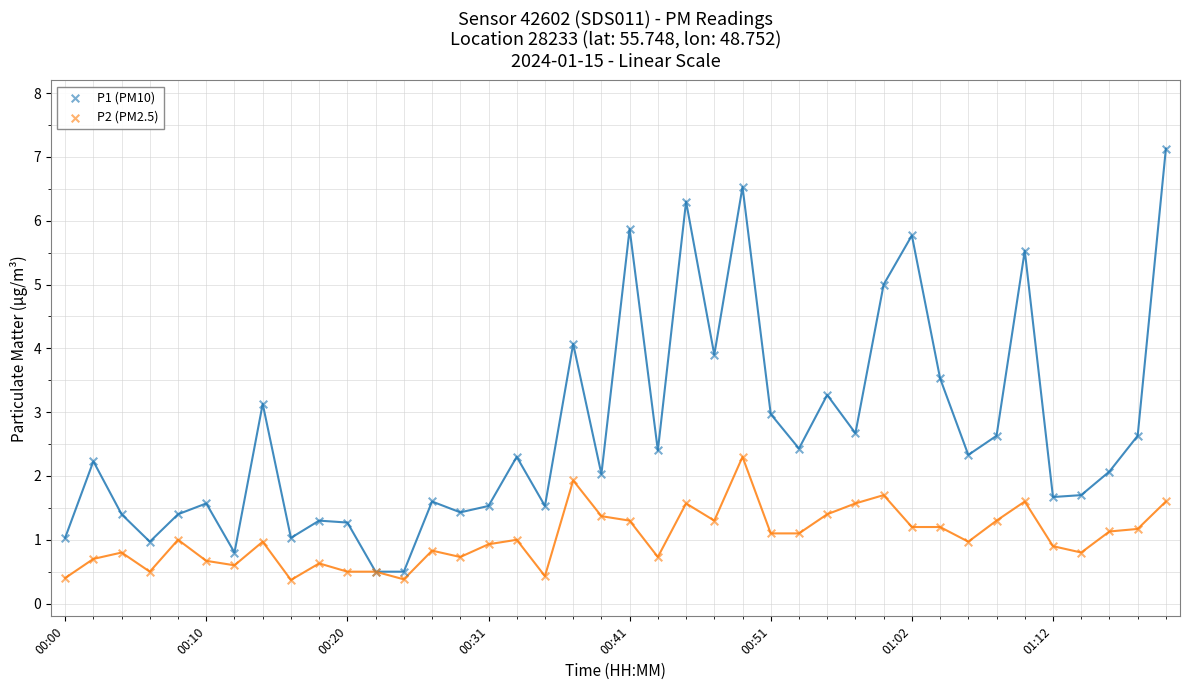

Which series has the largest Y range (max minus min)?

P1 (PM10)